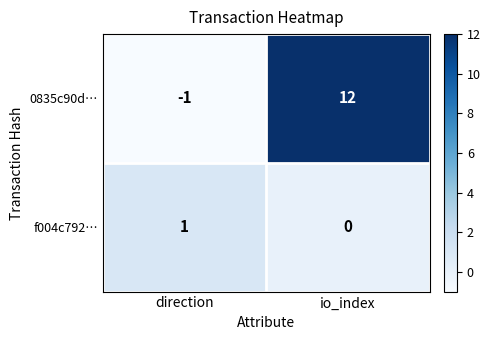

Which series has the largest range (max minus min)?

0835c90d…